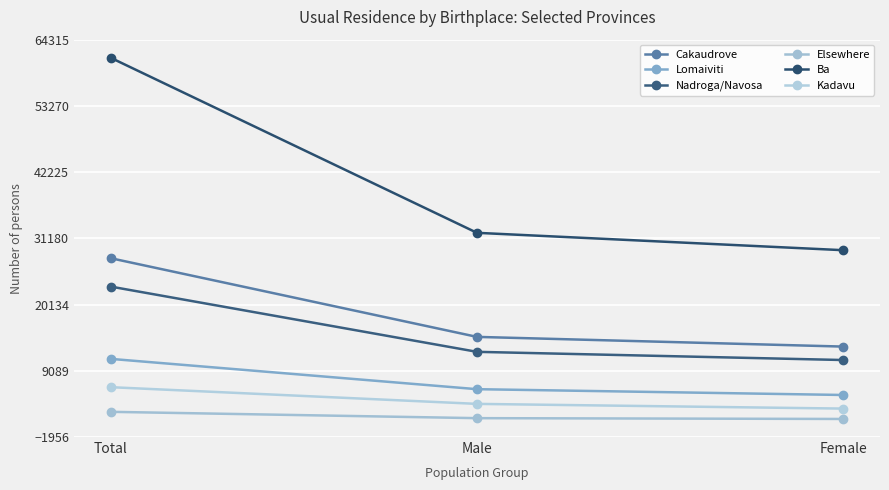

What is the total value across all series at Female?

62111